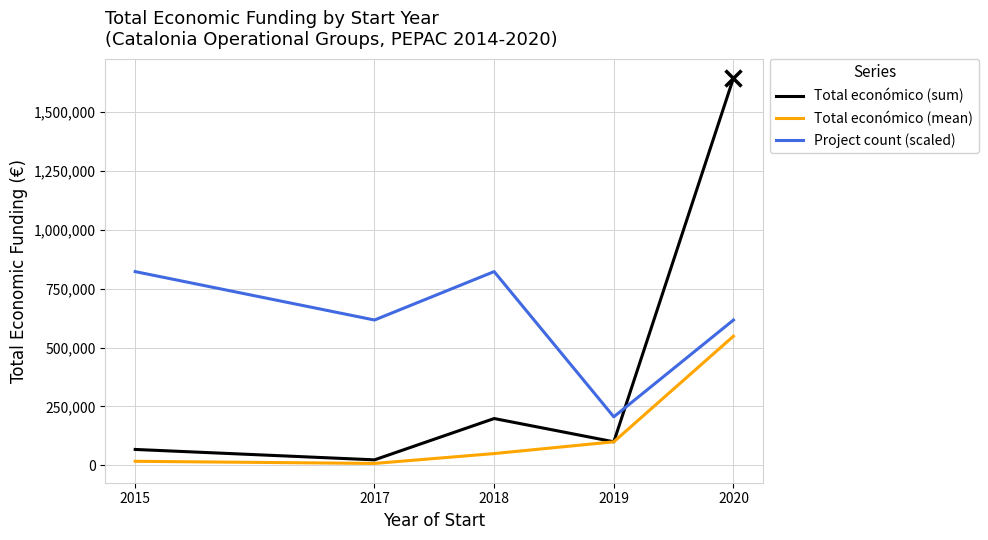

How many lines are shown in the chart?

3